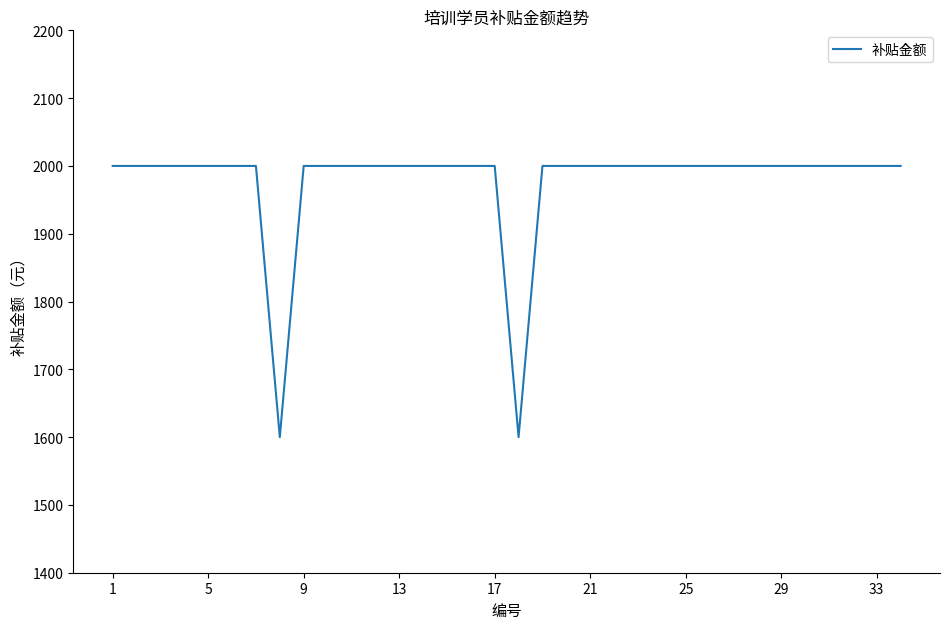

What is the greatest value displayed?

2000